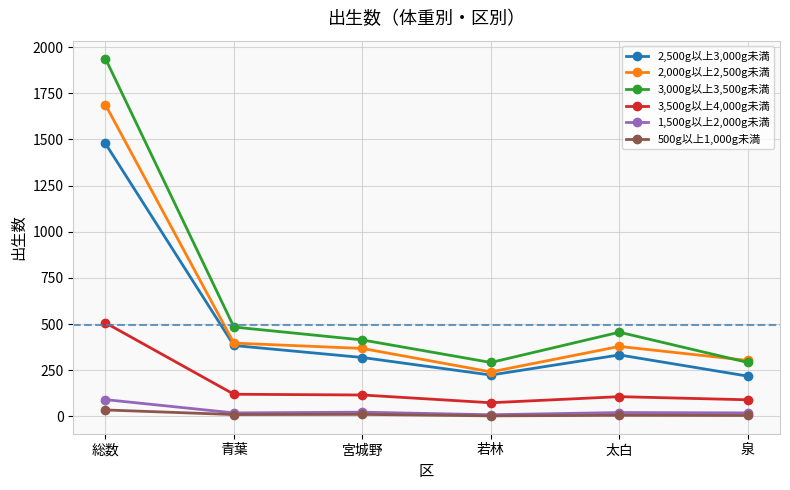

True or false: 2,500g以上3,000g未満 has a value of 1478 at 総数.

True